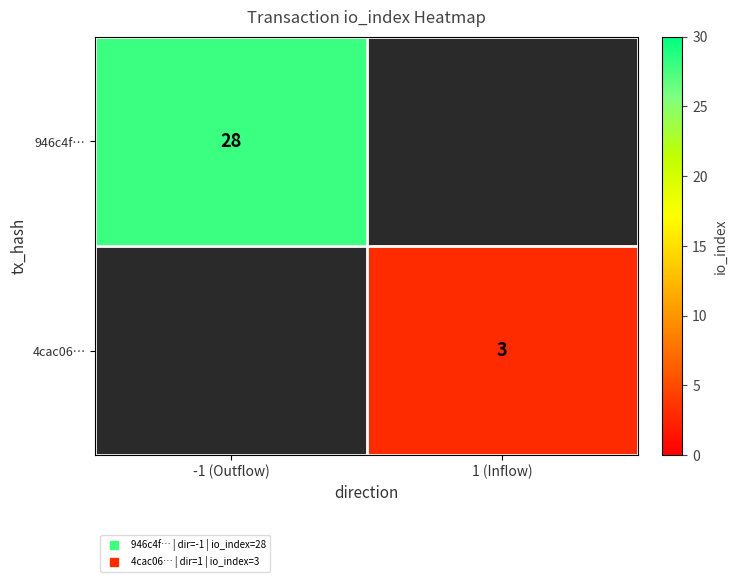

The 946c4f… series shows 28.0 at -1 (Outflow). True or false?

True